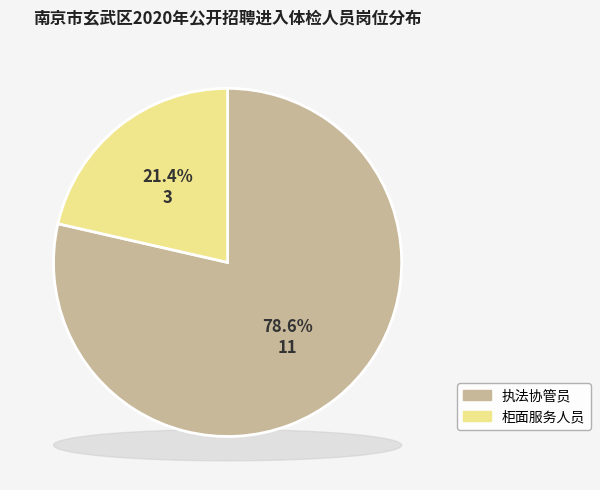

To the nearest percent, what is the combined percentage of 柜面服务人员 and 执法协管员?

100%